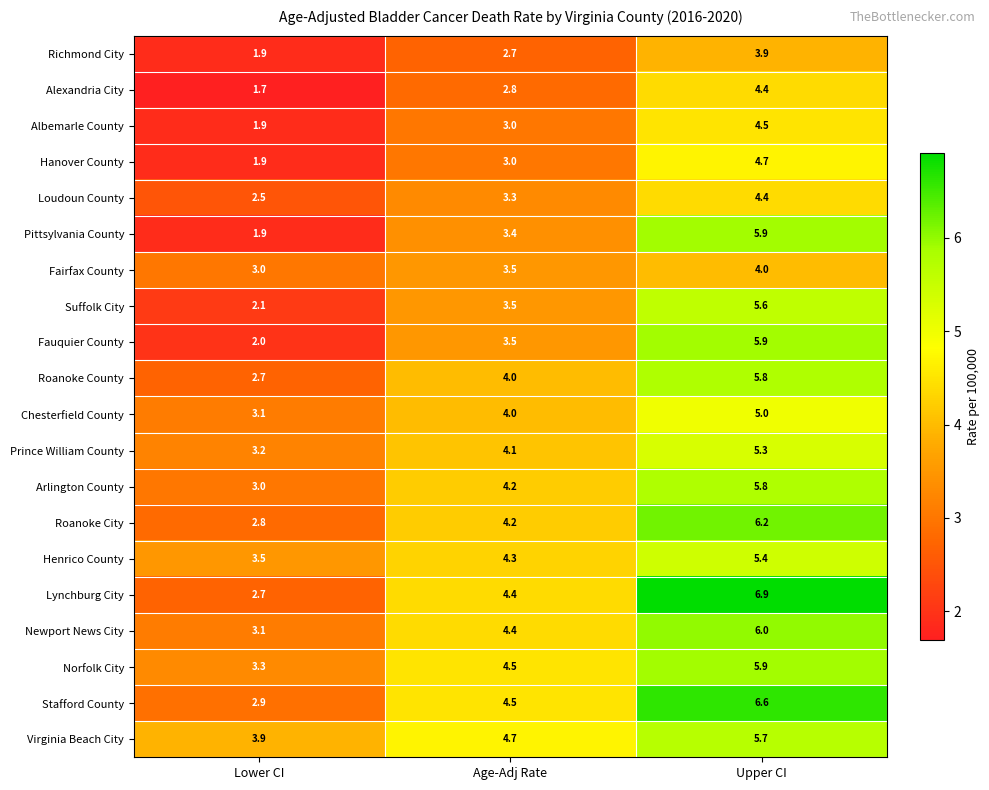

What is the difference between the highest and lowest values at Age-Adj Rate?

2.0